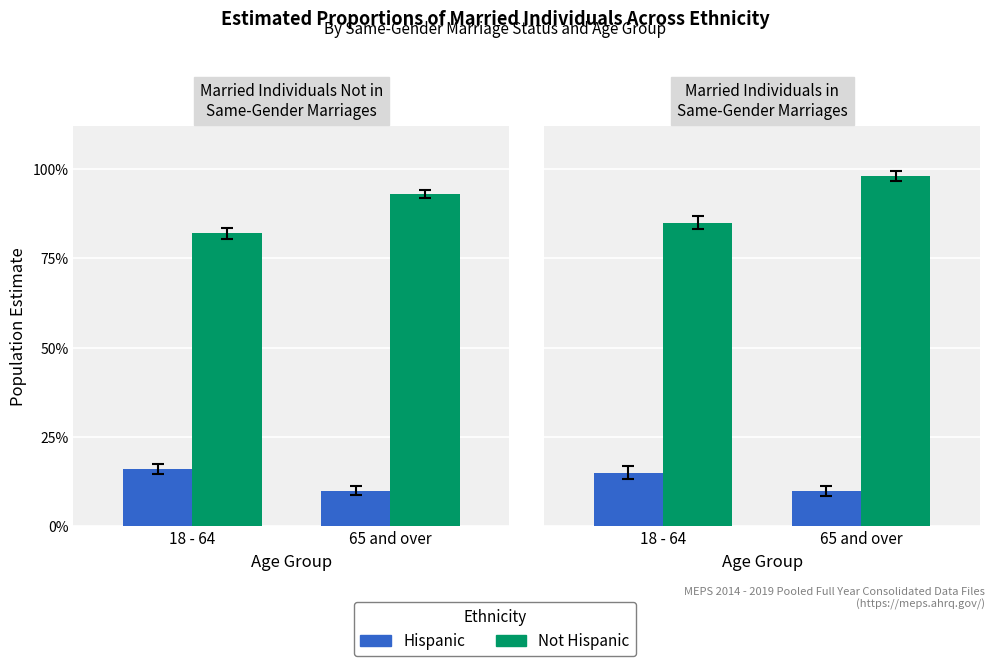

What is the average value of the Not Hispanic series?

0.9